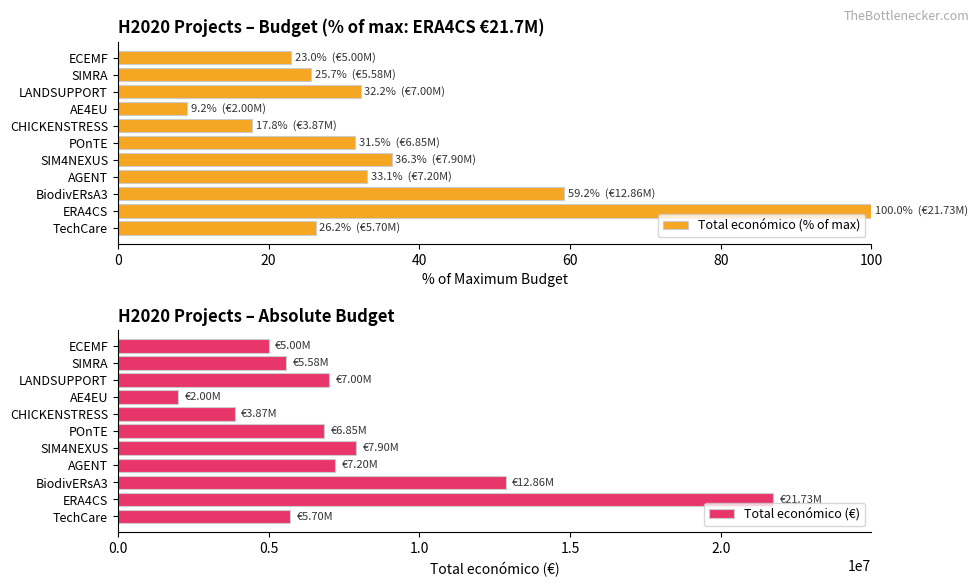

What is the difference between the maximum and minimum values in the Total económico (% of max) series?

90.8